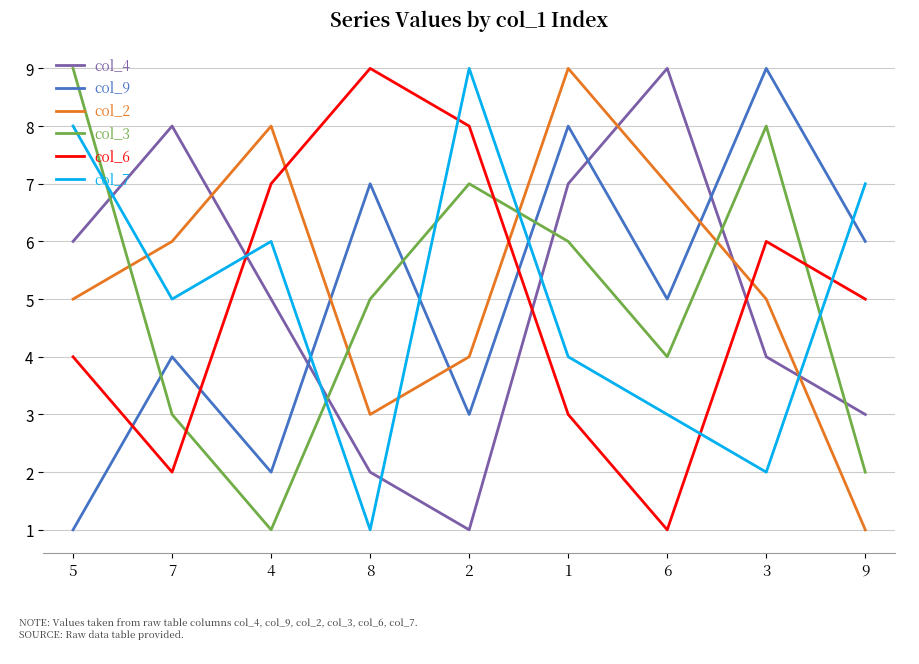

True or false: col_2 and col_4 cross at least once.

True